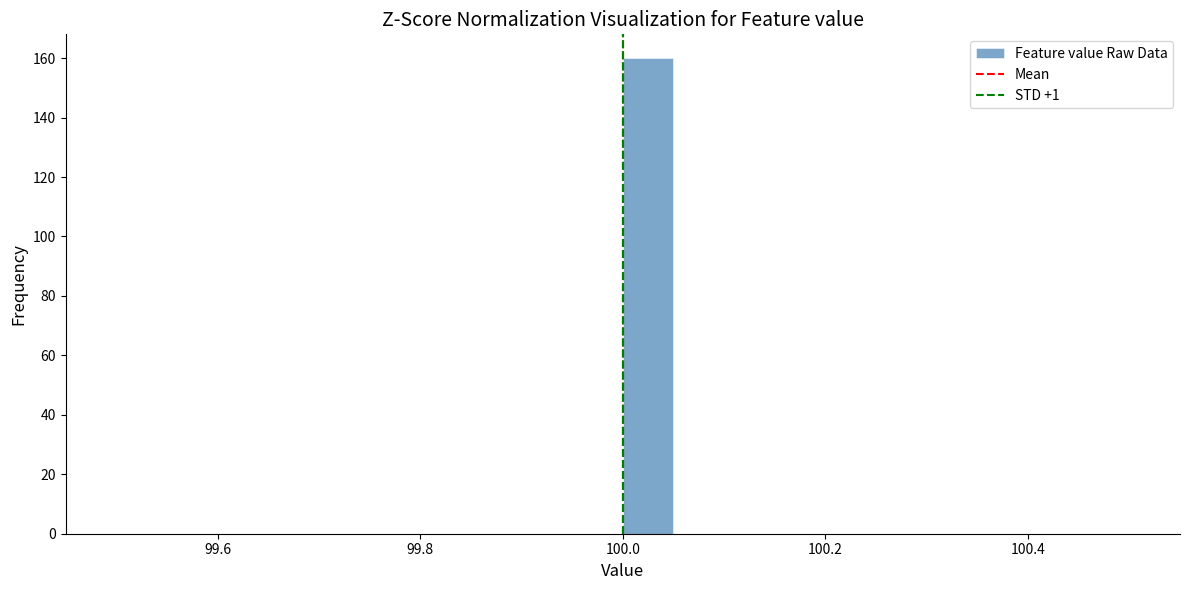

Read against the x-axis, roughly where is the centre of the tallest bar?

100.02